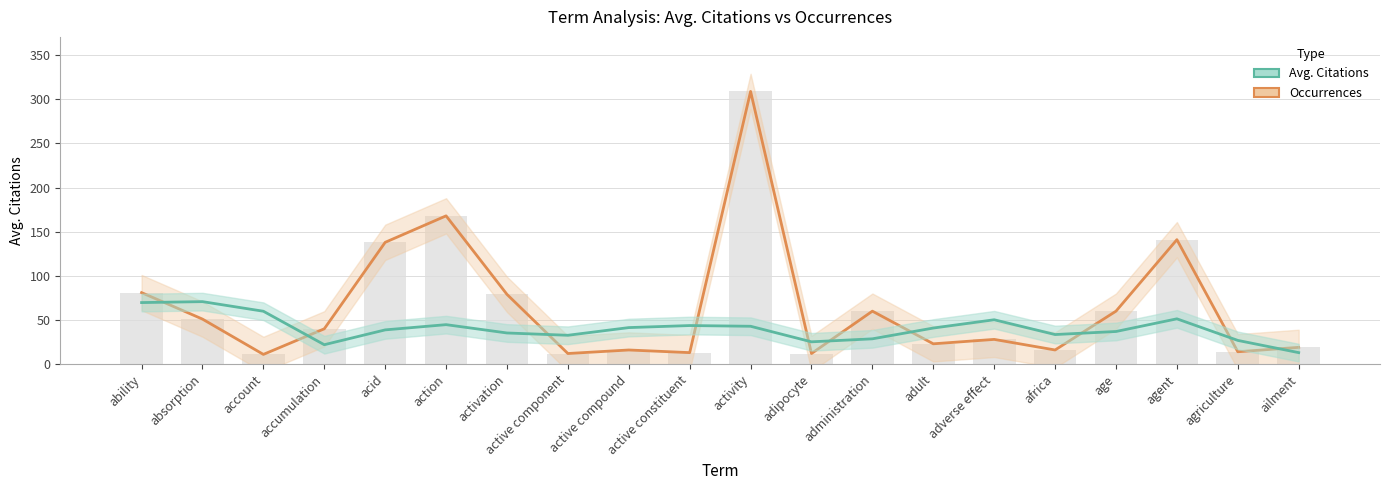

Reading left to right, list all the values displayed in this chart.

Occurrences: ability=81.0	absorption=51.0	account=11.0	accumulation=40.0	acid=138.0	action=168.0	activation=79.0	active component=12.0	active compound=16.0	active constituent=13.0	activity=309.0	adipocyte=12.0	administration=60.0	adult=23.0	adverse effect=28.0	africa=16.0	age=60.0	agent=141.0	agriculture=14.0	ailment=19.0
Avg. Citations: ability=69.7	absorption=70.8	account=59.9	accumulation=22.0	acid=38.8	action=44.7	activation=35.3	active component=32.7	active compound=41.4	active constituent=43.7	activity=42.9	adipocyte=25.2	administration=28.6	adult=40.9	adverse effect=50.2	africa=33.5	age=37.0	agent=51.3	agriculture=26.9	ailment=13.0